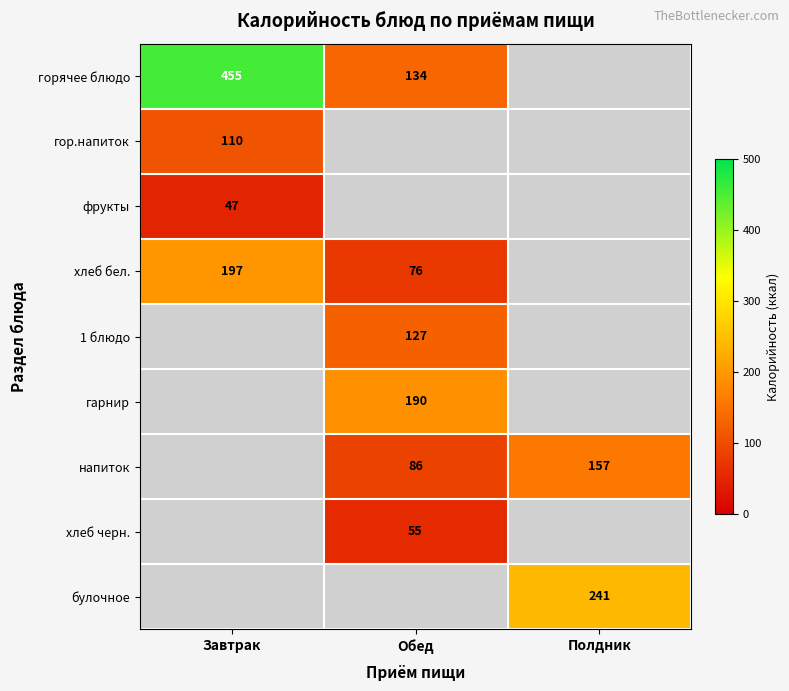

The value of хлеб черн. at Обед is 55. True or false?

True